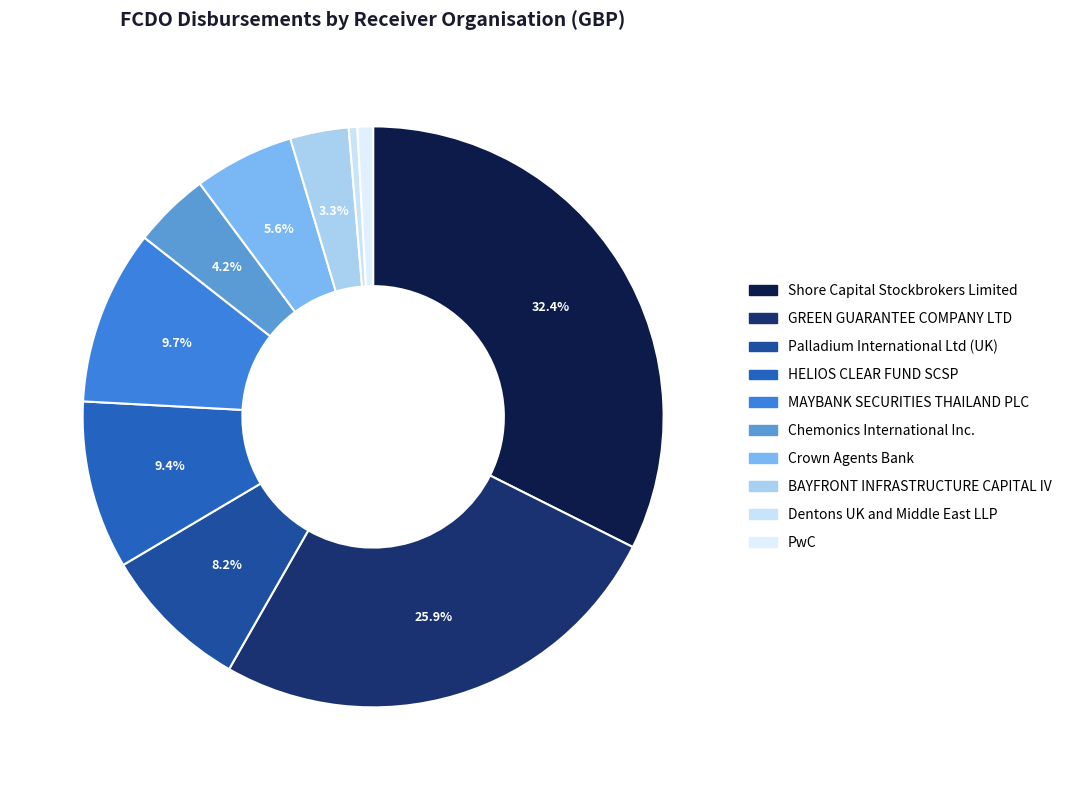

Which slice is the largest?

Shore Capital Stockbrokers Limited